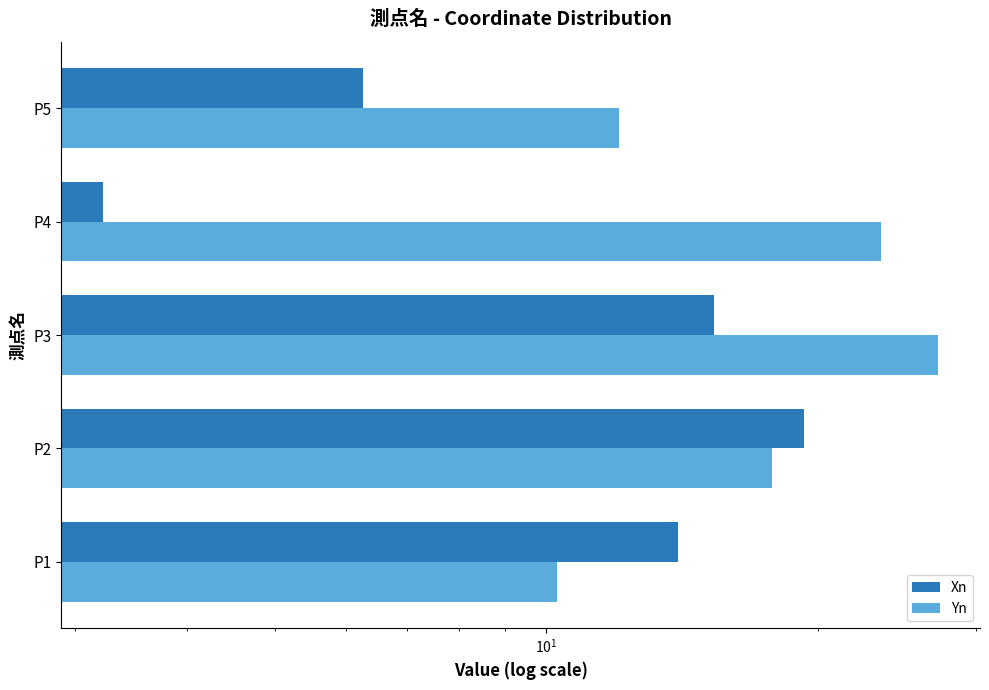

Is it true that Yn equals 39.7 at P4?

False